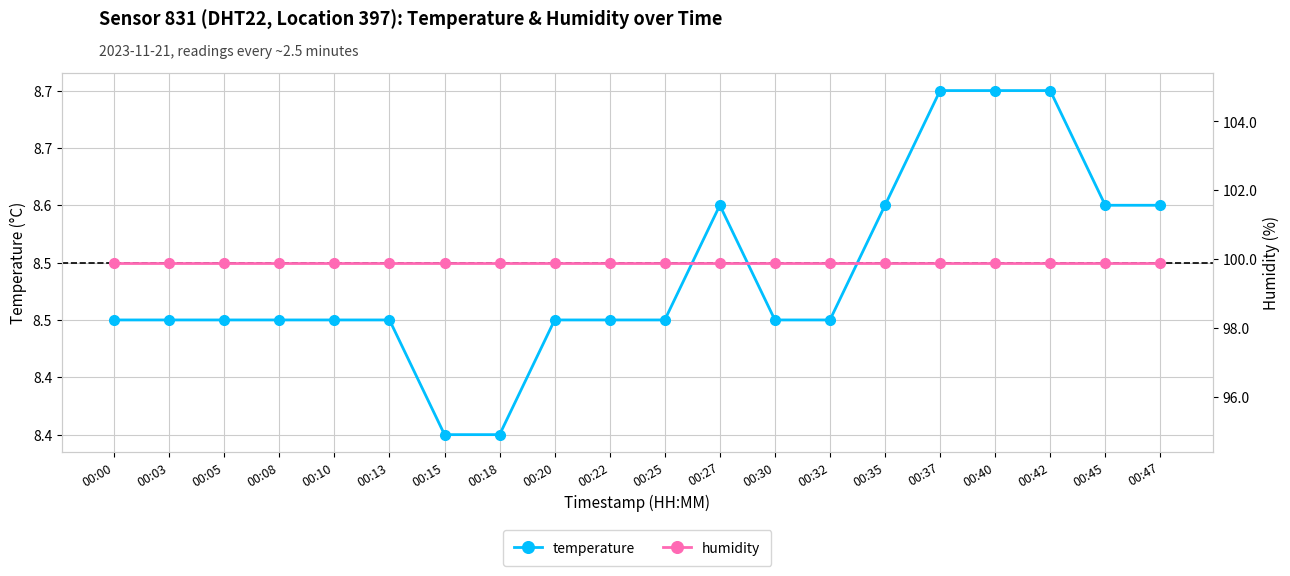

The humidity series shows 99.9 at 00:42. True or false?

True